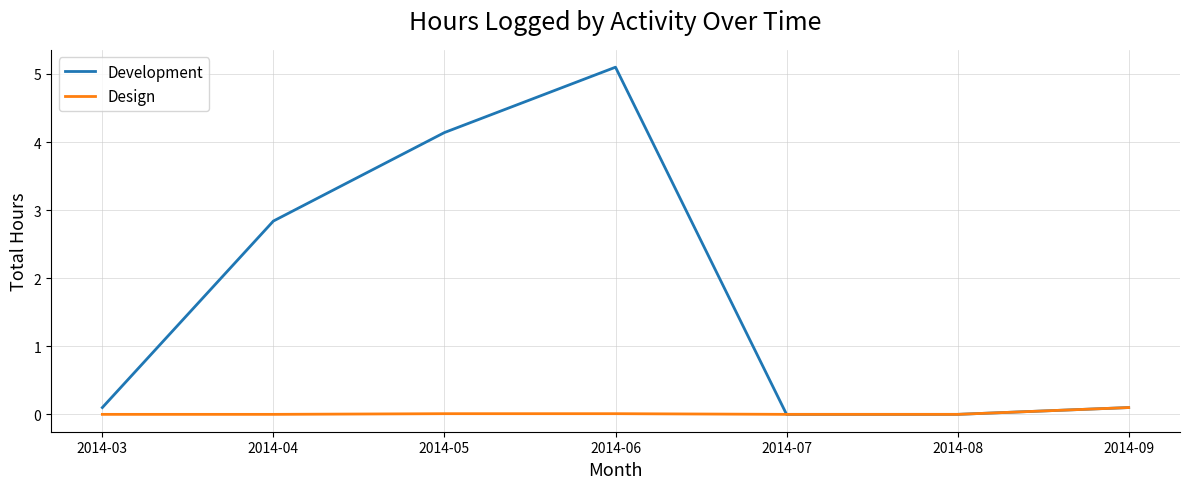

Which series has the largest total across all categories?

Development